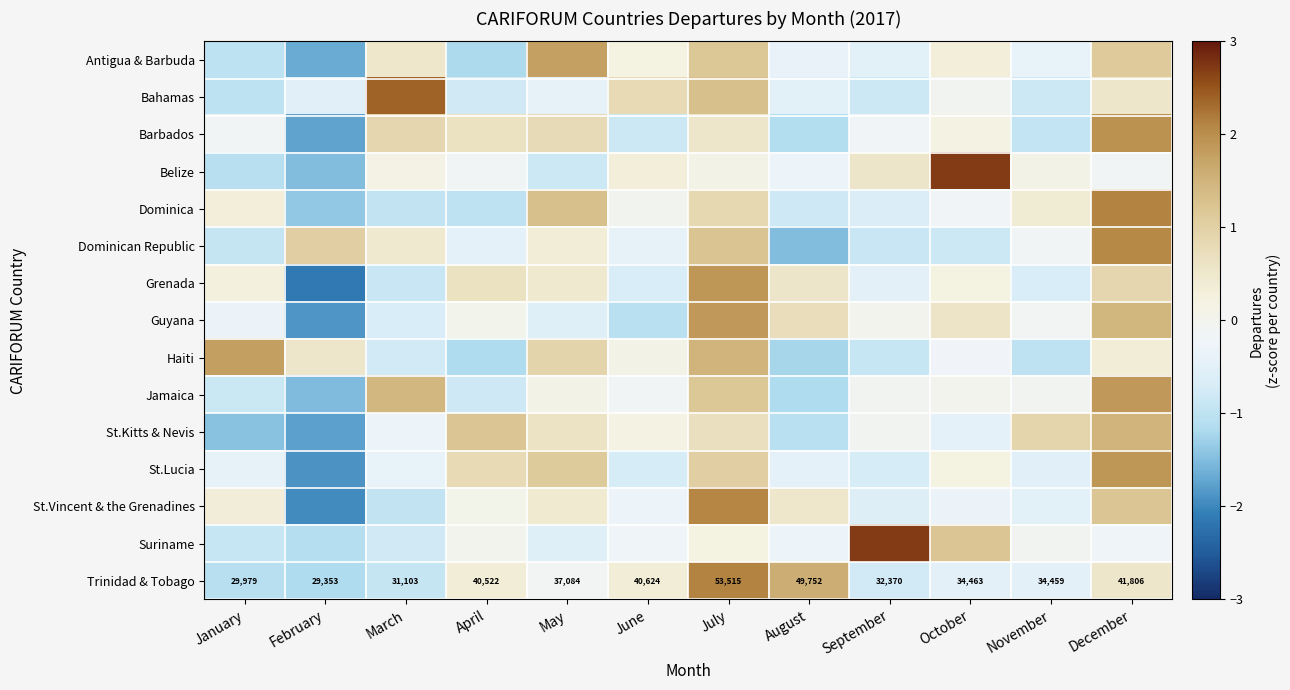

At which label does Trinidad & Tobago first exceed 37084?

April